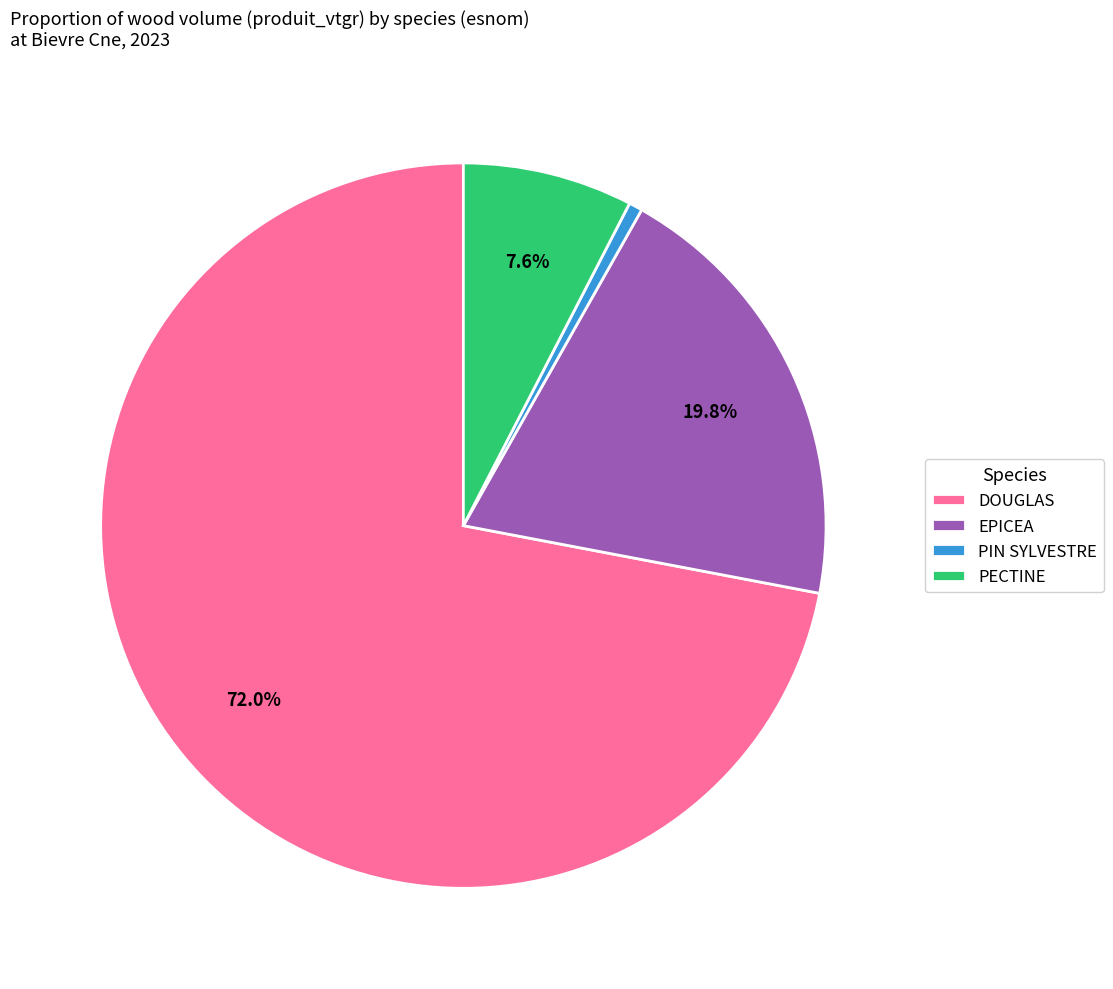

To the nearest percent, what is the difference between the EPICEA and DOUGLAS slice percentages?

52%